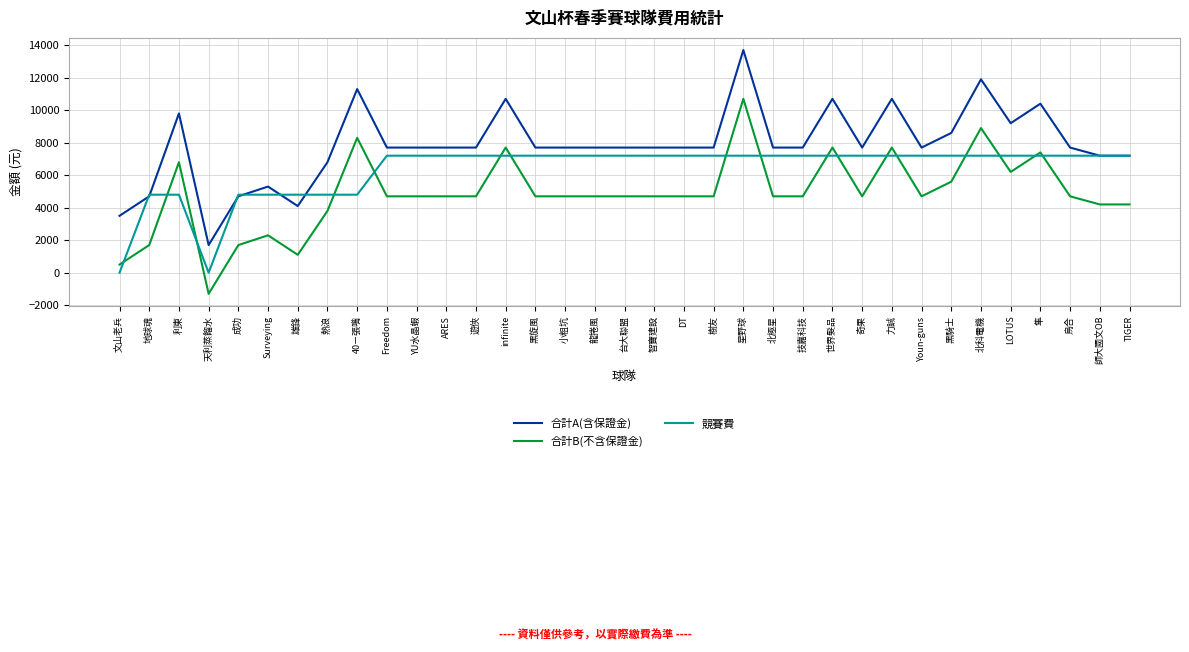

Reading left to right, what are all the values shown in this chart?

合計A(含保證金): 文山老兵=3500	地球魂=4700	利東=9800	天利蒸餾水=1700	成功=4700	Surveying=5300	雄鋒=4100	熱浪=6800	40ㄧ張嘴=11300	Freedom=7700	YU水晶蝦=7700	ARES=7700	遊俠=7700	infinite=10700	黑旋風=7700	小粗坑=7700	龍捲風=7700	台大聯盟=7700	智寶建設=7700	DT=7700	樹友=7700	星野球=13700	北極星=7700	技嘉科技=7700	世界髮品=10700	奇果=7700	力誠=10700	Youn-guns=7700	黑騎士=8600	北科電機=11900	LOTUS=9200	隼=10400	烏合=7700	師大國文OB=7200	TIGER=7200
合計B(不含保證金): 文山老兵=500	地球魂=1700	利東=6800	天利蒸餾水=-1300	成功=1700	Surveying=2300	雄鋒=1100	熱浪=3800	40ㄧ張嘴=8300	Freedom=4700	YU水晶蝦=4700	ARES=4700	遊俠=4700	infinite=7700	黑旋風=4700	小粗坑=4700	龍捲風=4700	台大聯盟=4700	智寶建設=4700	DT=4700	樹友=4700	星野球=10700	北極星=4700	技嘉科技=4700	世界髮品=7700	奇果=4700	力誠=7700	Youn-guns=4700	黑騎士=5600	北科電機=8900	LOTUS=6200	隼=7400	烏合=4700	師大國文OB=4200	TIGER=4200
競賽費: 文山老兵=0	地球魂=4800	利東=4800	天利蒸餾水=0	成功=4800	Surveying=4800	雄鋒=4800	熱浪=4800	40ㄧ張嘴=4800	Freedom=7200	YU水晶蝦=7200	ARES=7200	遊俠=7200	infinite=7200	黑旋風=7200	小粗坑=7200	龍捲風=7200	台大聯盟=7200	智寶建設=7200	DT=7200	樹友=7200	星野球=7200	北極星=7200	技嘉科技=7200	世界髮品=7200	奇果=7200	力誠=7200	Youn-guns=7200	黑騎士=7200	北科電機=7200	LOTUS=7200	隼=7200	烏合=7200	師大國文OB=7200	TIGER=7200